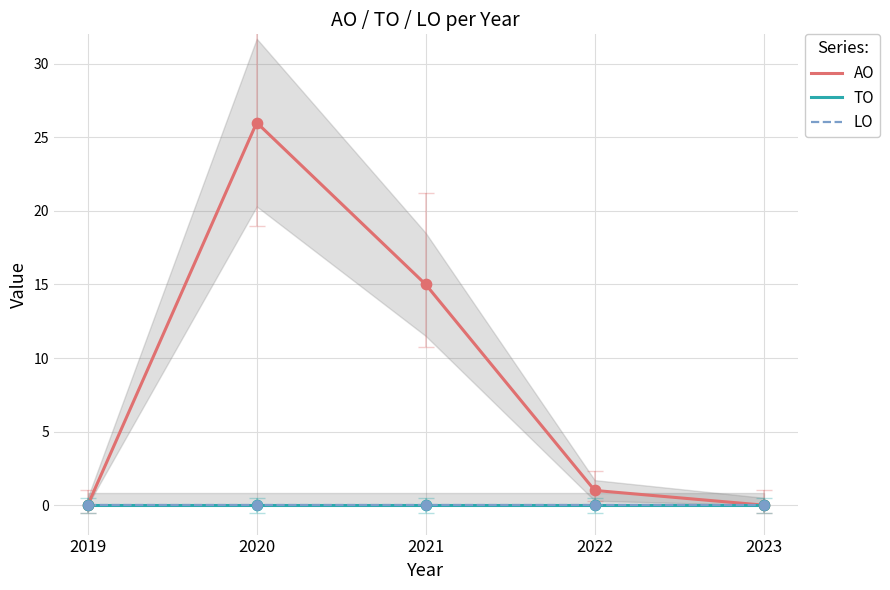

Which series contains the lowest Y value?

AO